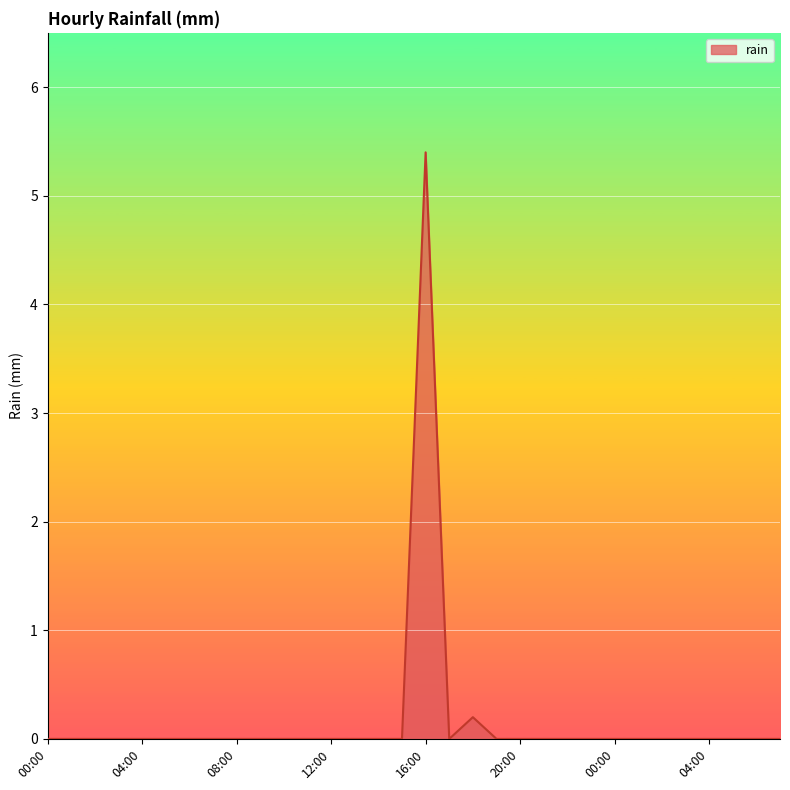

What is the difference between the second highest and second lowest values?

0.2